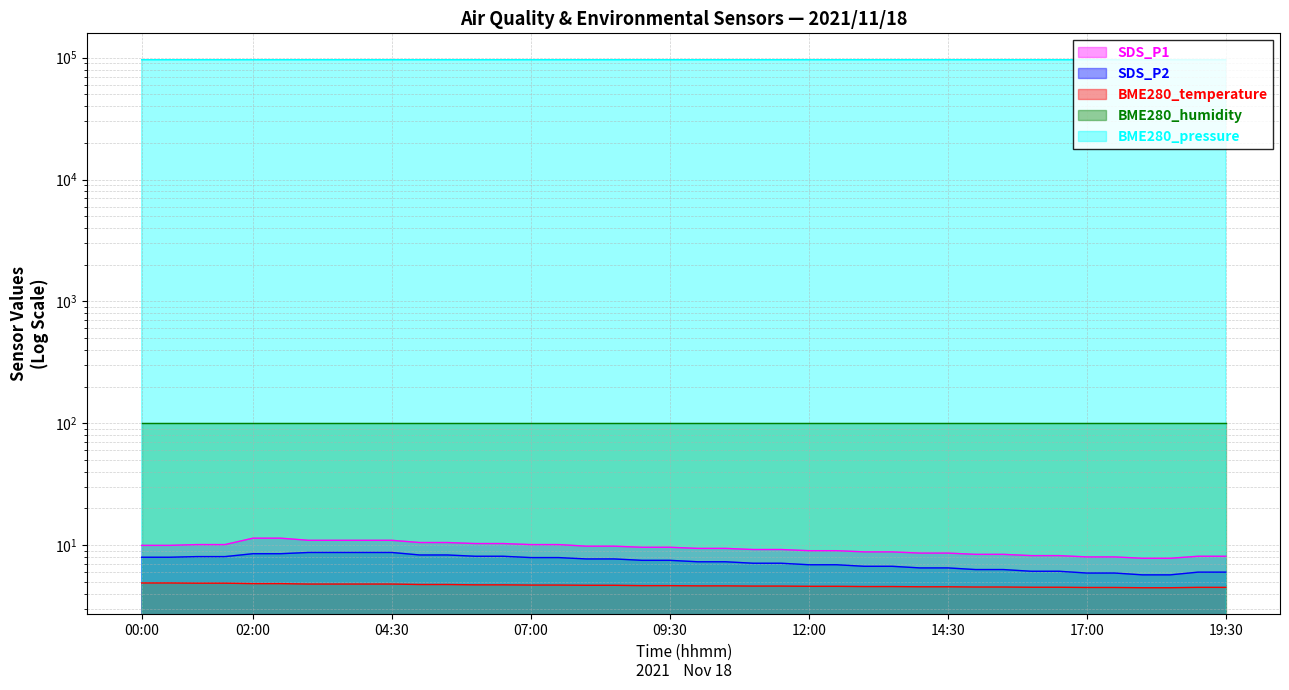

Is the value of SDS_P2 at 14:30 greater than the value of SDS_P1 at 16:00?

No